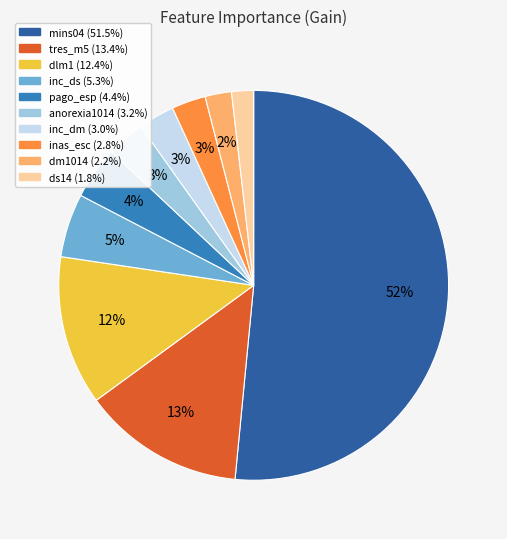

To the nearest percent, what percentage of the pie is inc_dm?

3%